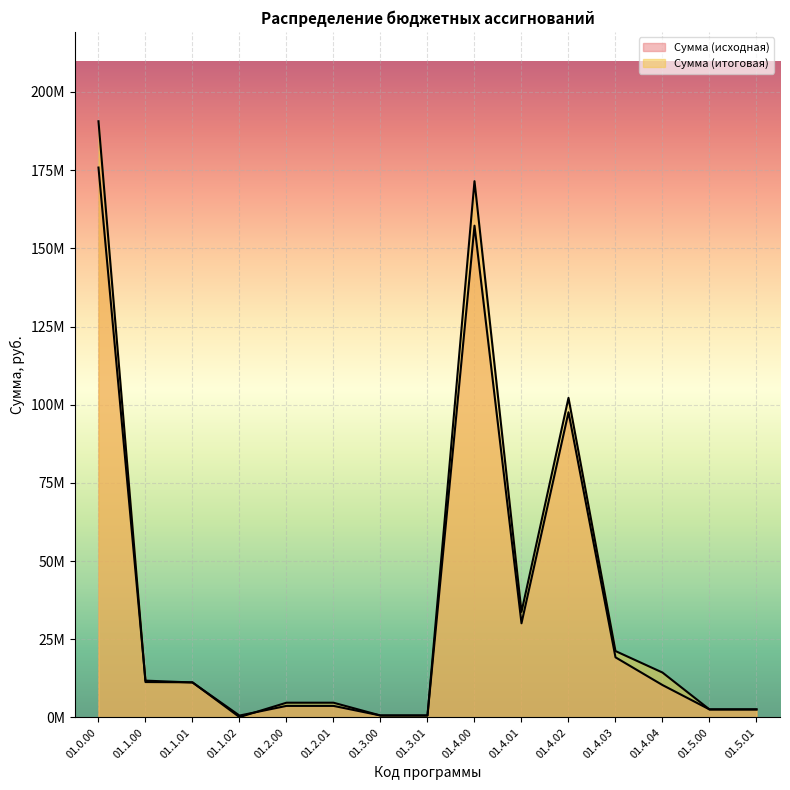

Between 01.4.04 and 01.5.00, which series saw the biggest shift?

Сумма (итоговая)